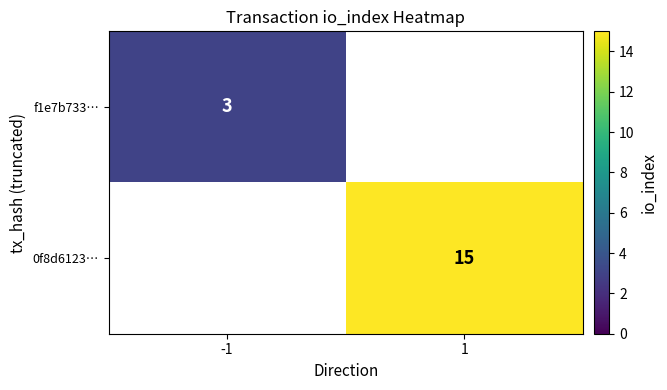

Is it true that f1e7b733… equals 4 at -1?

False